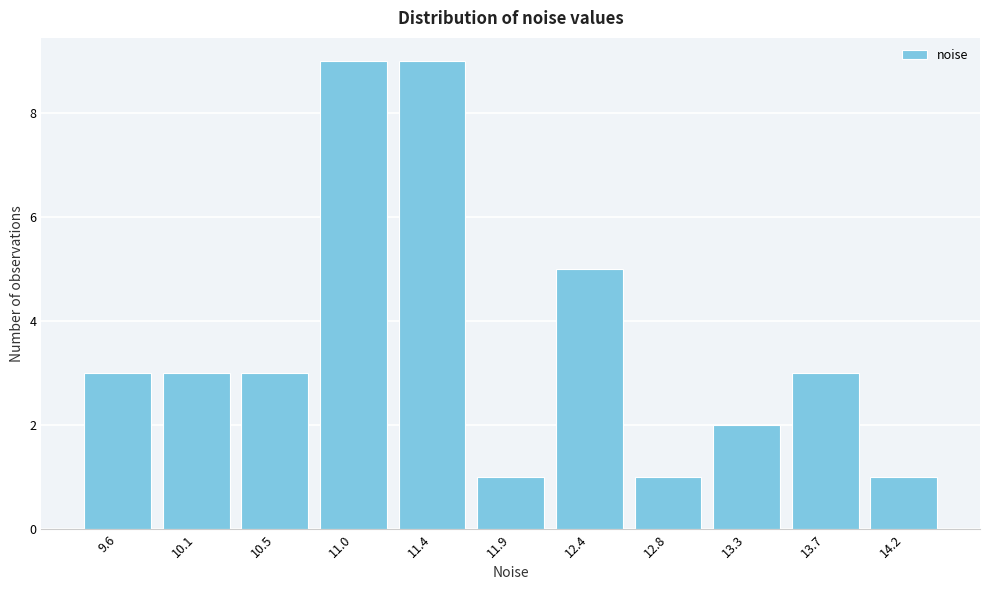

Reading right to left, transcribe all the data shown in this chart.

14.2=1	13.7=3	13.3=2	12.8=1	12.4=5	11.9=1	11.4=9	11.0=9	10.5=3	10.1=3	9.6=3